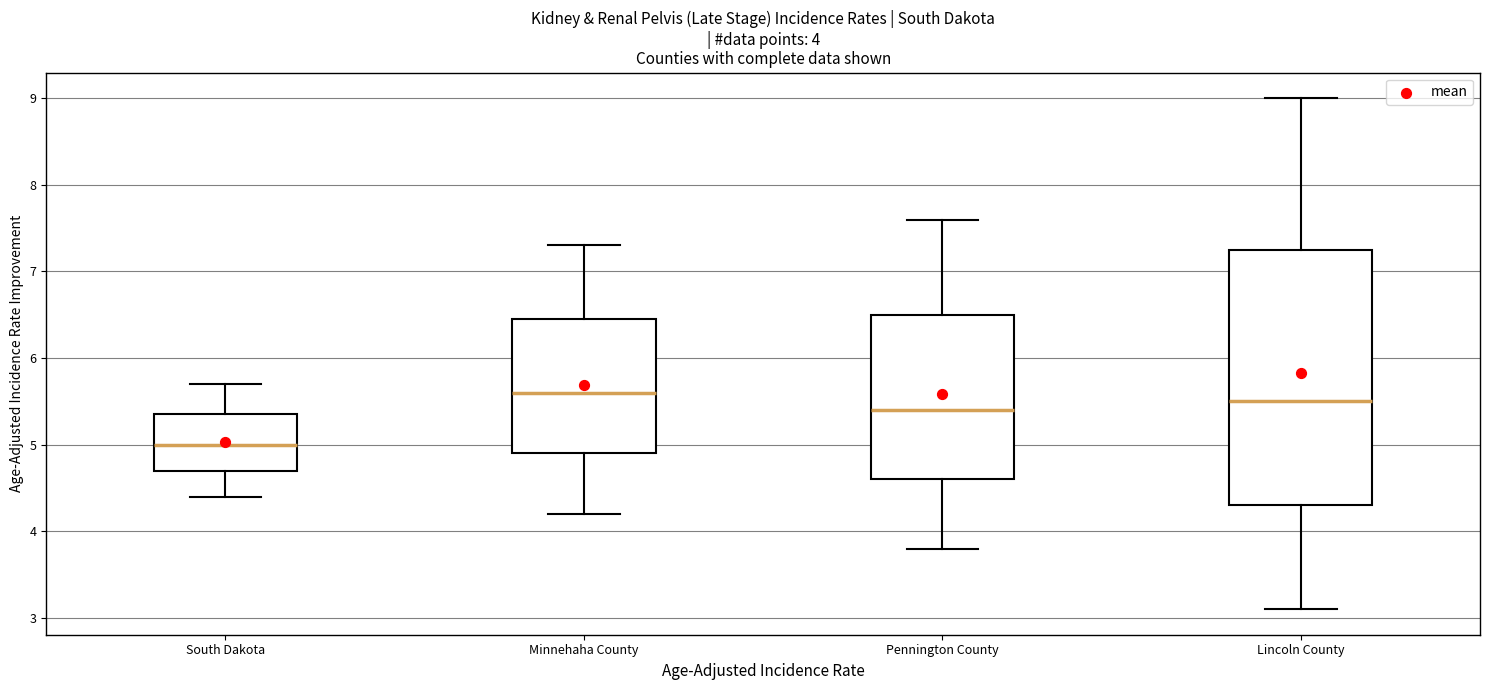

Reading left to right, transcribe this box plot: for each box, give where its median line is, the range the box spans, and where its two whiskers end, as read against the y-axis. The values are not printed on the chart, so give them approximately, as read against the axis.

South Dakota: median 5.0, box 4.7 to 5.4, whiskers 4.4 to 5.7
Minnehaha County: median 5.6, box 4.9 to 6.5, whiskers 4.2 to 7.3
Pennington County: median 5.4, box 4.6 to 6.5, whiskers 3.8 to 7.6
Lincoln County: median 5.5, box 4.3 to 7.3, whiskers 3.1 to 9.0